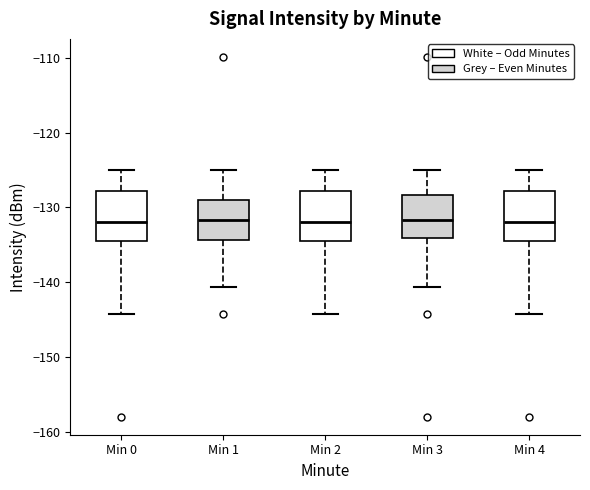

Reading left to right, read every box against the y-axis: the position of its median line, the range the box covers, and the ends of its whiskers. The values are not printed on the chart, so give them approximately, as read against the axis.

Min 0: median -132, box -134 to -128, whiskers -144 to -125
Min 1: median -132, box -134 to -129, whiskers -141 to -125
Min 2: median -132, box -134 to -128, whiskers -144 to -125
Min 3: median -132, box -134 to -128, whiskers -141 to -125
Min 4: median -132, box -134 to -128, whiskers -144 to -125